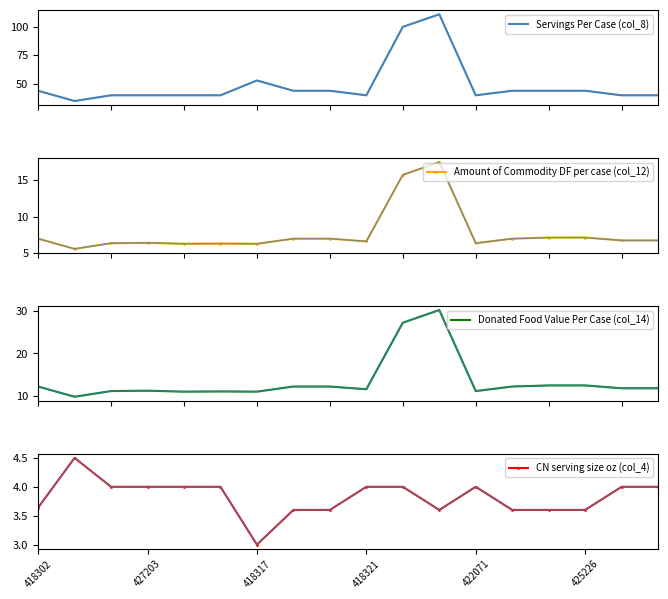

Reading right to left, list all the values displayed in this chart.

Servings Per Case (col_8): 40.0	40.0	44.0	44.0	44.0	40.0	111.0	100.0	40.0	44.0	44.0	53.0	40.0	40.0	40.0	40.0	35.0	44.0
Amount of Commodity DF per case (col_12): 6.8	6.8	7.1	7.1	7.0	6.4	17.5	15.7	6.6	7.0	7.0	6.3	6.3	6.3	6.4	6.4	5.6	7.0
Donated Food Value Per Case (col_14): 11.7	11.7	12.4	12.4	12.1	11.1	30.3	27.3	11.5	12.1	12.1	10.9	11.0	10.9	11.1	11.1	9.7	12.1
CN serving size oz (col_4): 4.0	4.0	3.6	3.6	3.6	4.0	3.6	4.0	4.0	3.6	3.6	3.0	4.0	4.0	4.0	4.0	4.5	3.6